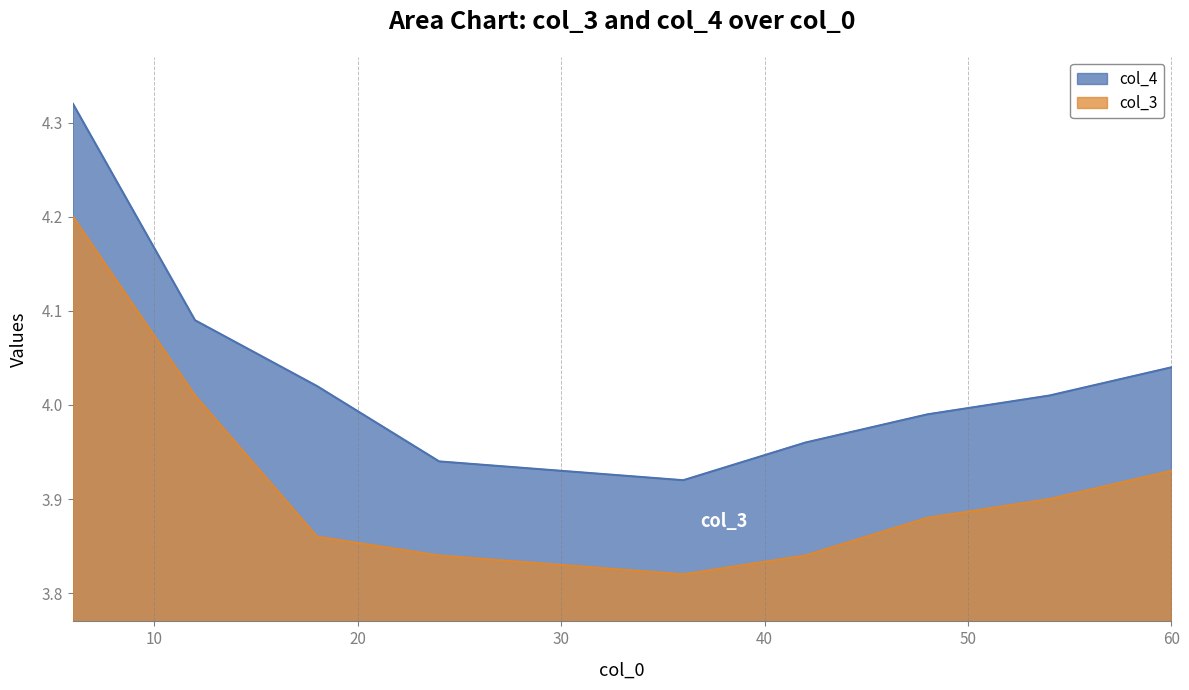

List the series in order of their overall mean, lowest first.

col_3, col_4